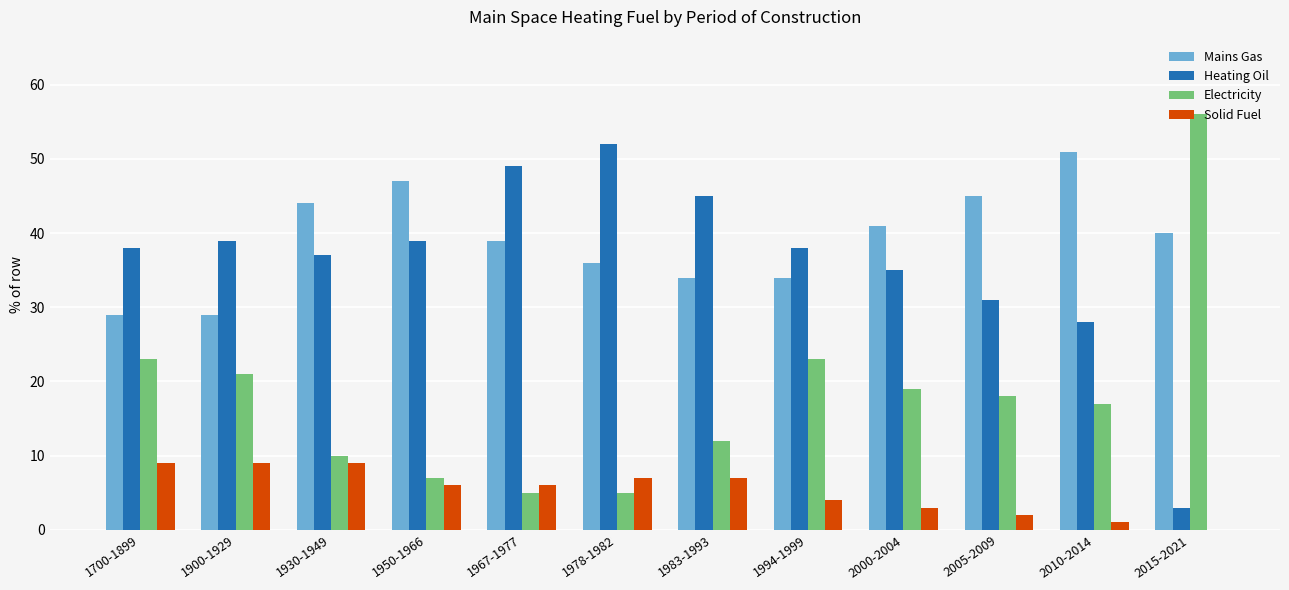

What is the greatest value displayed?

56